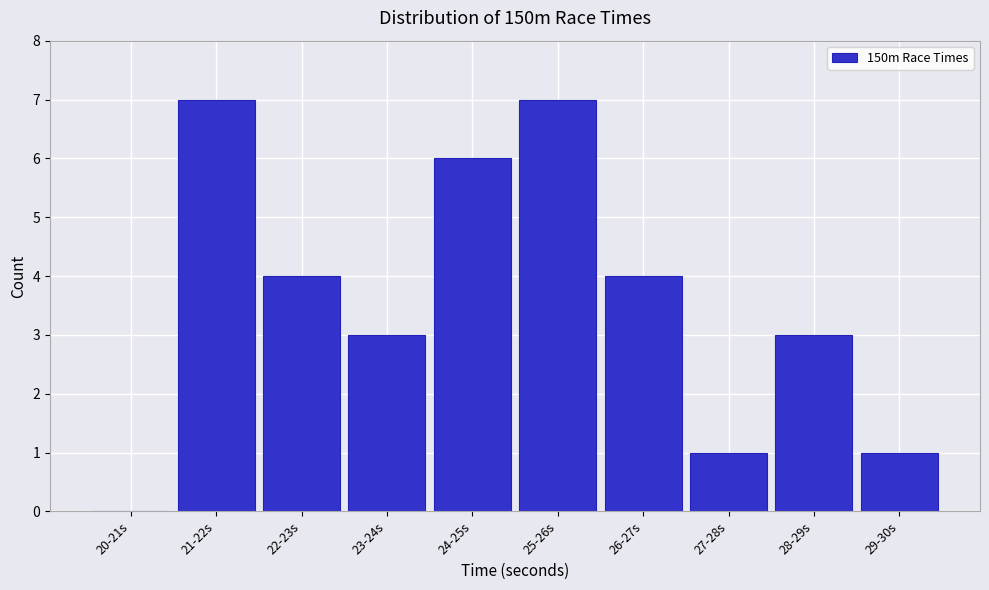

Reading right to left, extract all data points from this chart.

29-30s=1	28-29s=3	27-28s=1	26-27s=4	25-26s=7	24-25s=6	23-24s=3	22-23s=4	21-22s=7	20-21s=0